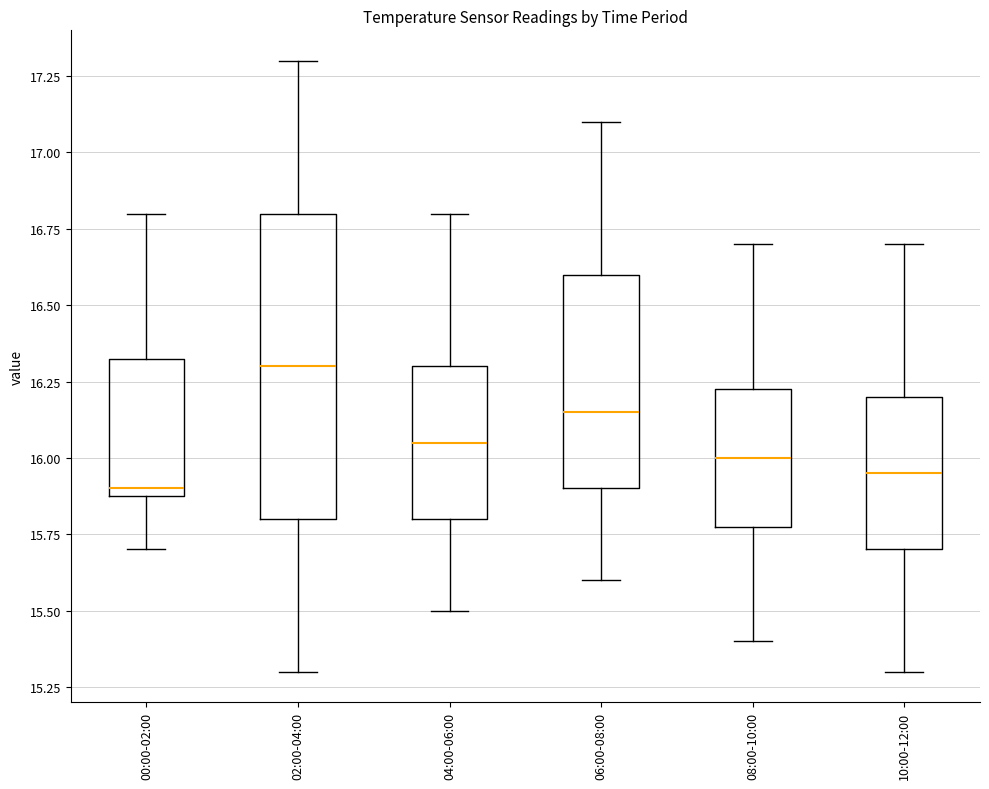

Reading left to right, transcribe this box plot: for each box, give where its median line is, the range the box spans, and where its two whiskers end, as read against the y-axis. The values are not printed on the chart, so give them approximately, as read against the axis.

00:00-02:00: median 15.90 (just above the box's lower edge), box 15.90 to 16.35, whiskers 15.70 to 16.80
02:00-04:00: median 16.30, box 15.80 to 16.80, whiskers 15.30 to 17.30
04:00-06:00: median 16.05, box 15.80 to 16.30, whiskers 15.50 to 16.80
06:00-08:00: median 16.15, box 15.90 to 16.60, whiskers 15.60 to 17.10
08:00-10:00: median 16.00, box 15.80 to 16.25, whiskers 15.40 to 16.70
10:00-12:00: median 15.95, box 15.70 to 16.20, whiskers 15.30 to 16.70